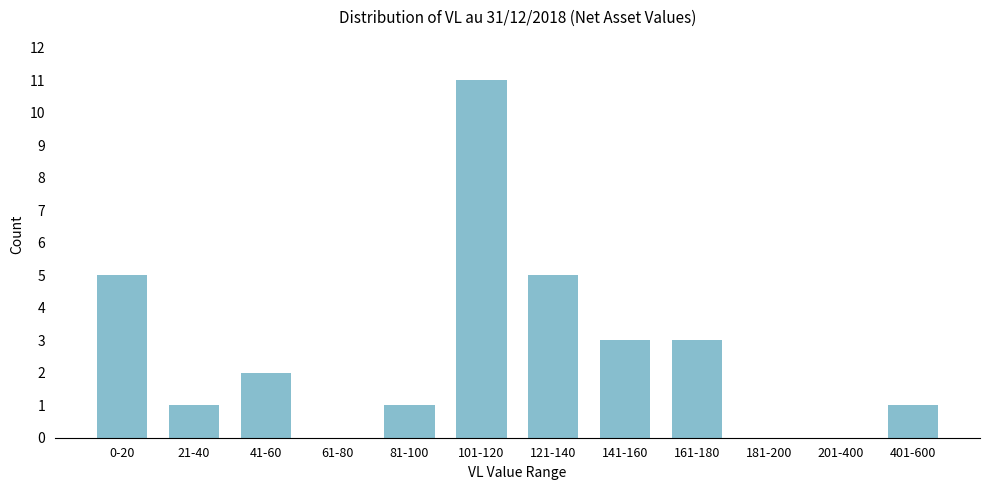

Reading left to right, extract all data points from this chart.

0-20=5	21-40=1	41-60=2	61-80=0	81-100=1	101-120=11	121-140=5	141-160=3	161-180=3	181-200=0	201-400=0	401-600=1